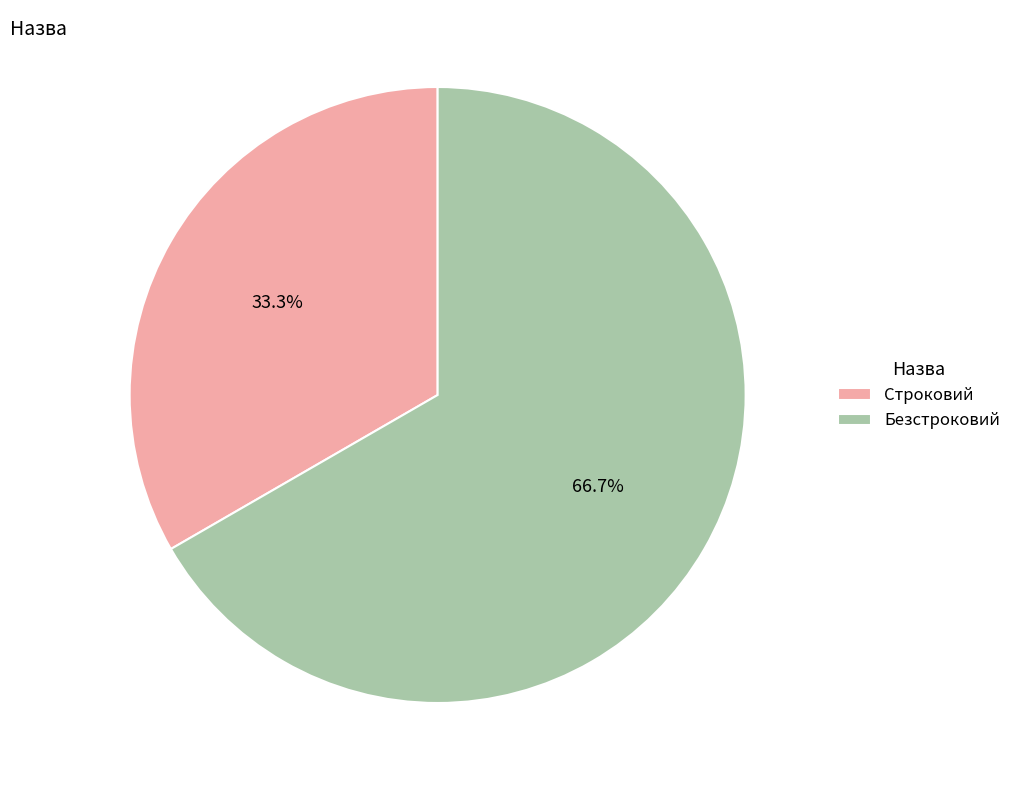

How many segments does this pie chart have?

2